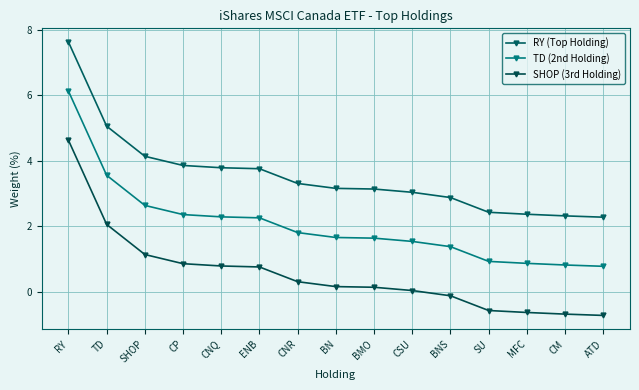

How many lines are shown in the chart?

3